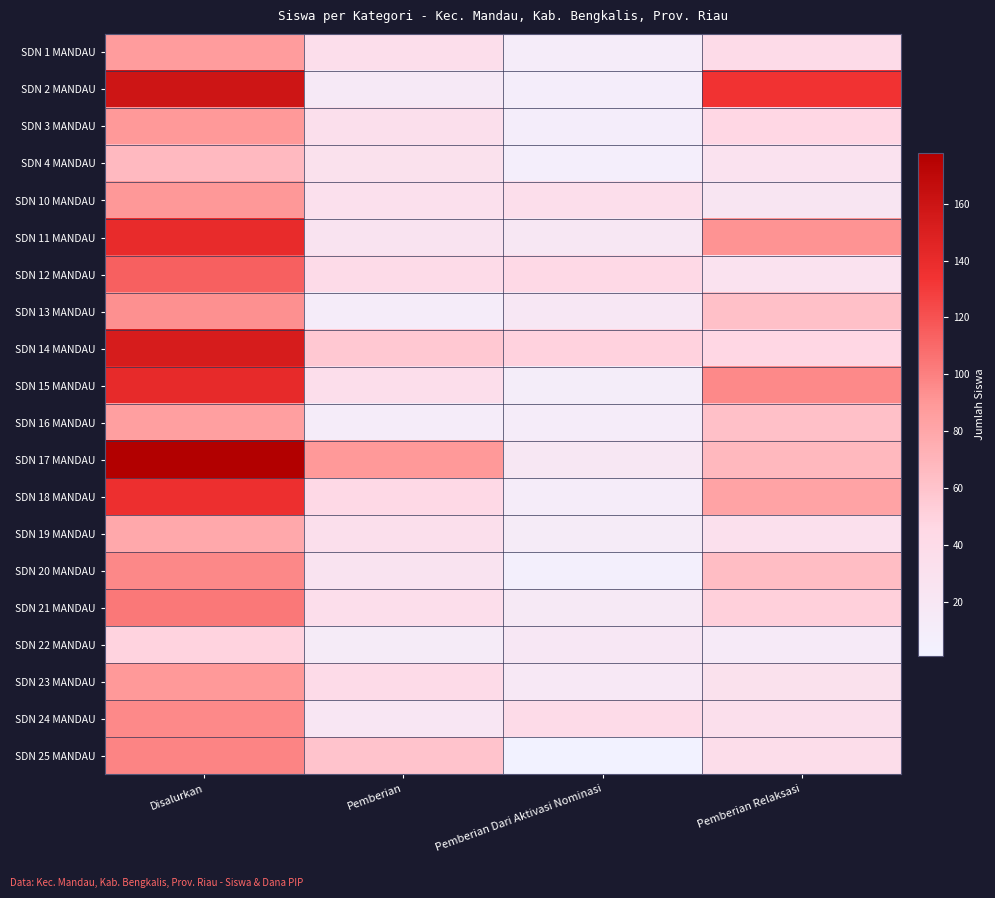

At which category is the sum across all series the highest?

Disalurkan